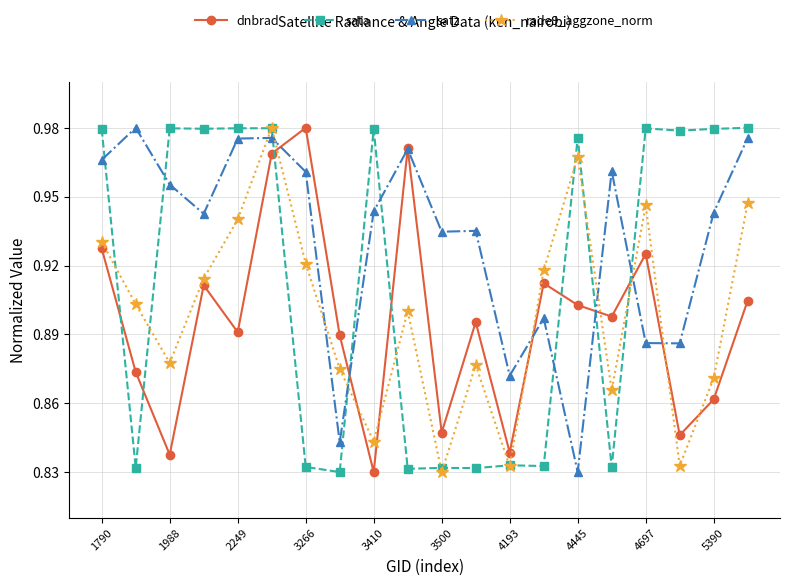

In rade9_aggzone_norm, how many points are higher than both neighbors (excluding endpoints)?

5